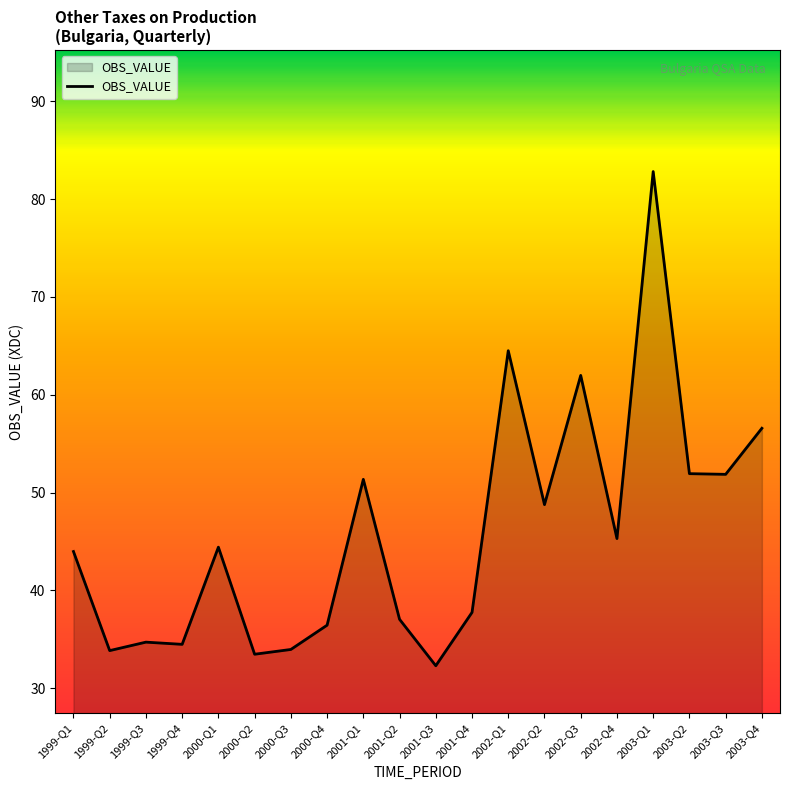

What position from the right is 2000-Q3?

14